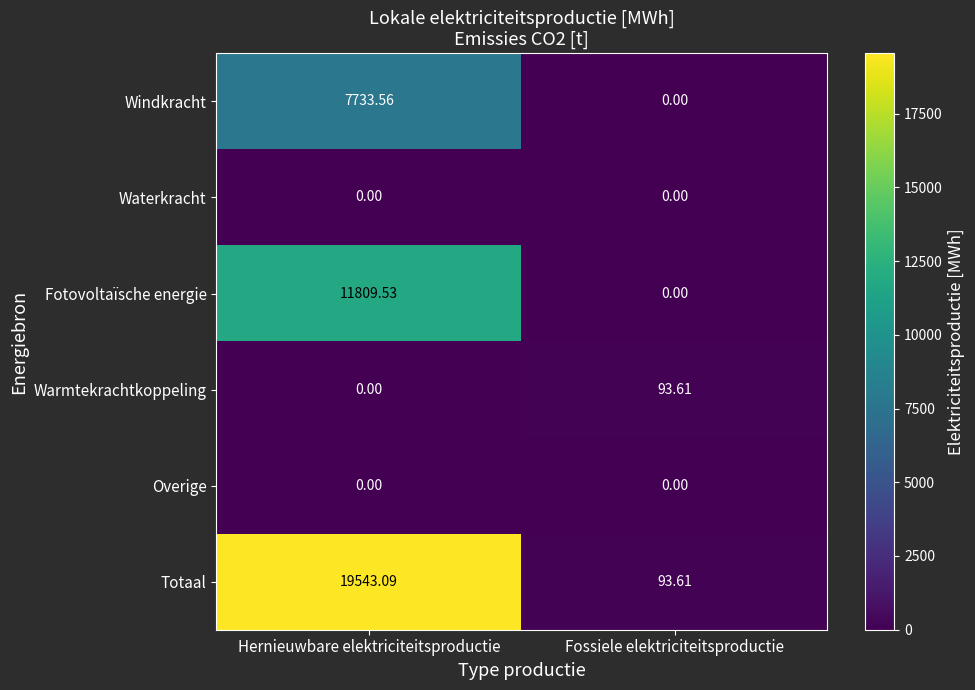

Which series has the widest spread of values?

Totaal